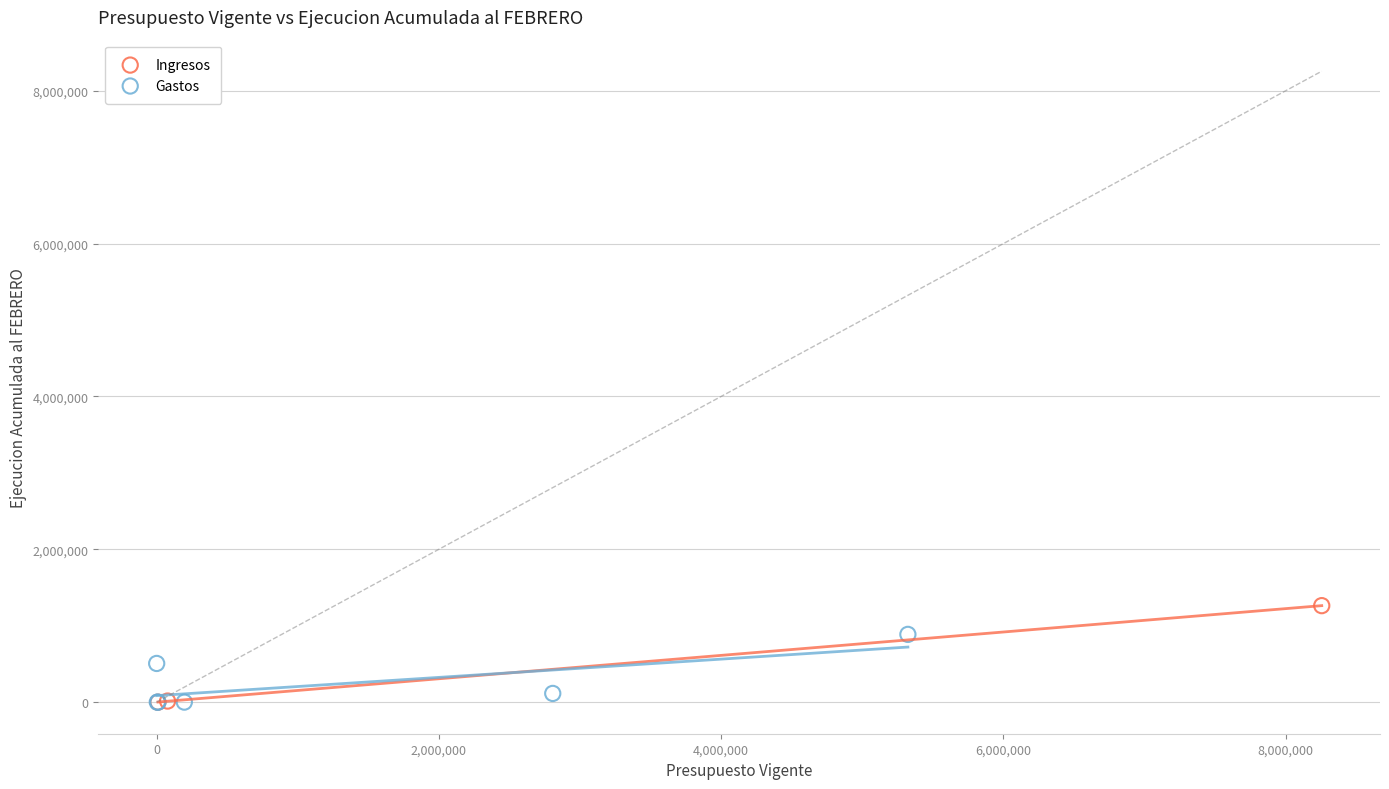

Which series contains the highest Y value?

Ingresos